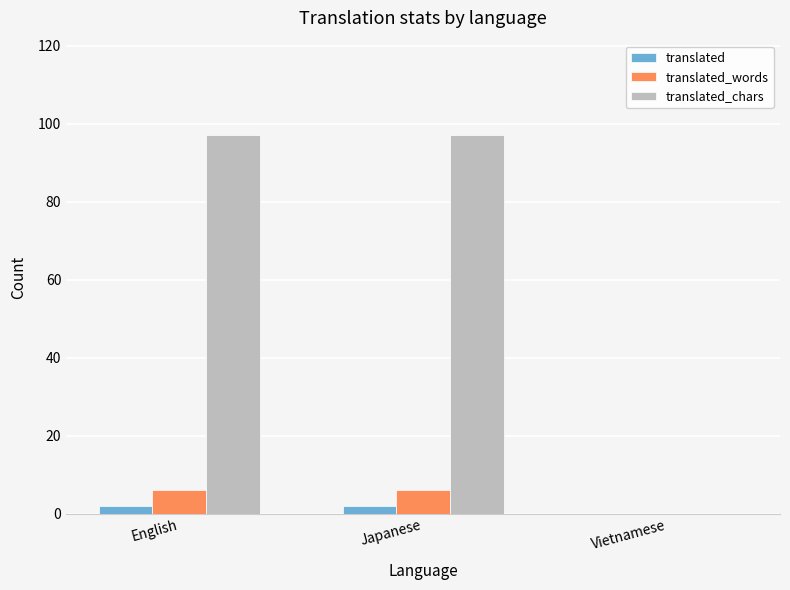

What is the highest value of the translated_chars series?

97